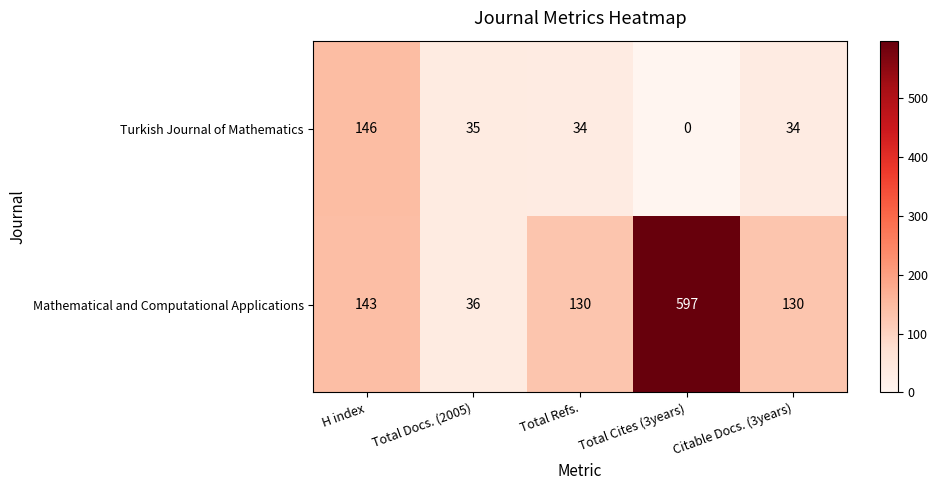

Reading left to right, transcribe all the data shown in this chart.

Turkish Journal of Mathematics: H index=146	Total Docs. (2005)=35	Total Refs.=34	Total Cites (3years)=0	Citable Docs. (3years)=34
Mathematical and Computational Applications: H index=143	Total Docs. (2005)=36	Total Refs.=130	Total Cites (3years)=597	Citable Docs. (3years)=130